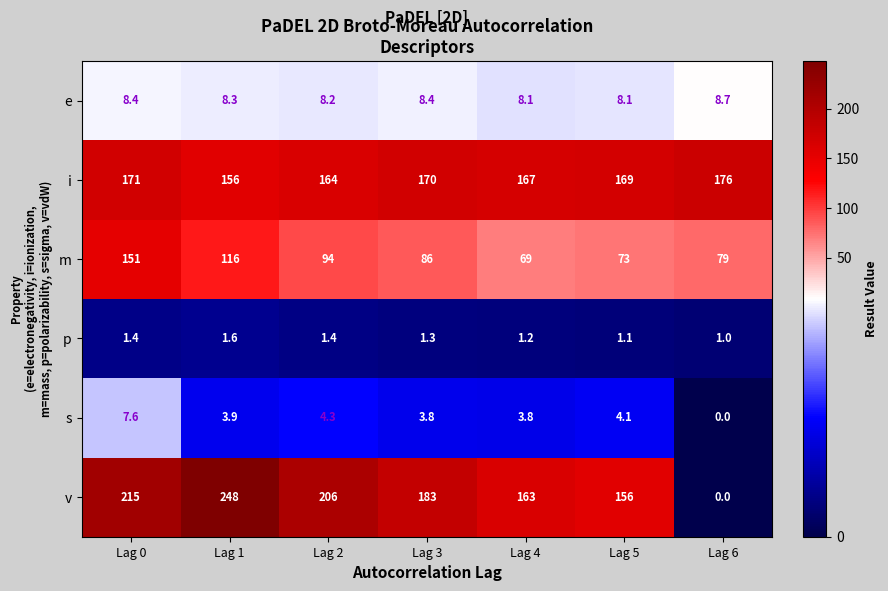

What is the difference between the maximum and minimum values in the s series?

7.6